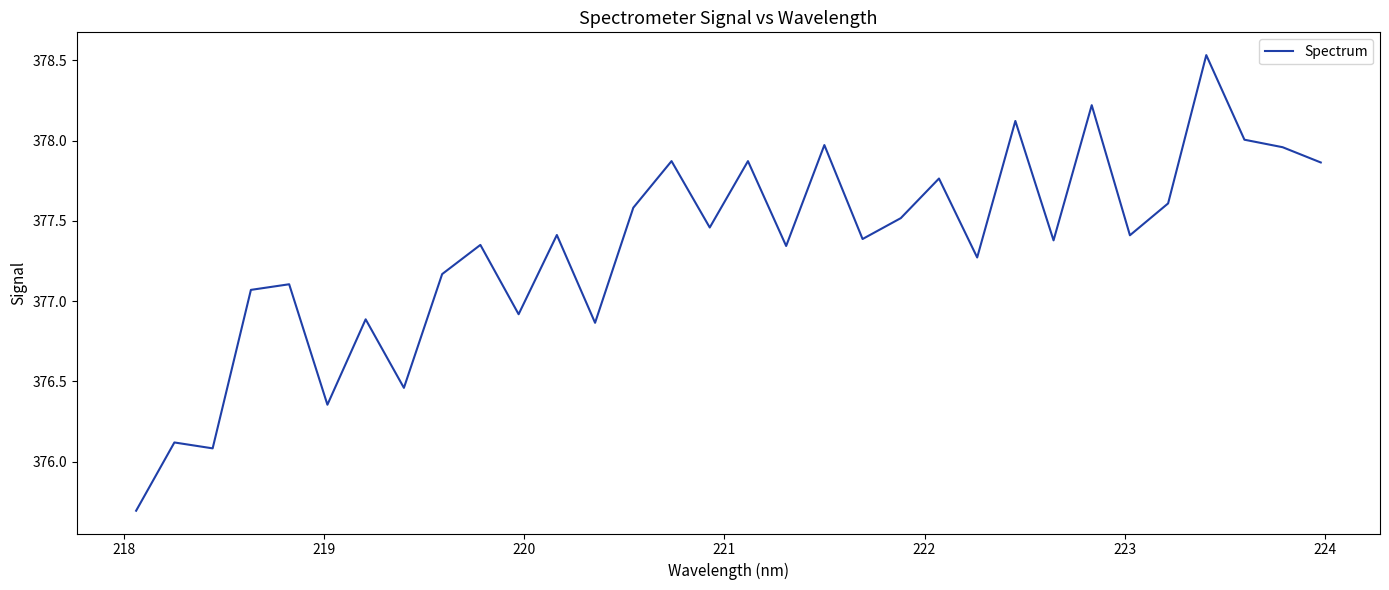

What is the minimum value shown in the chart?

375.7